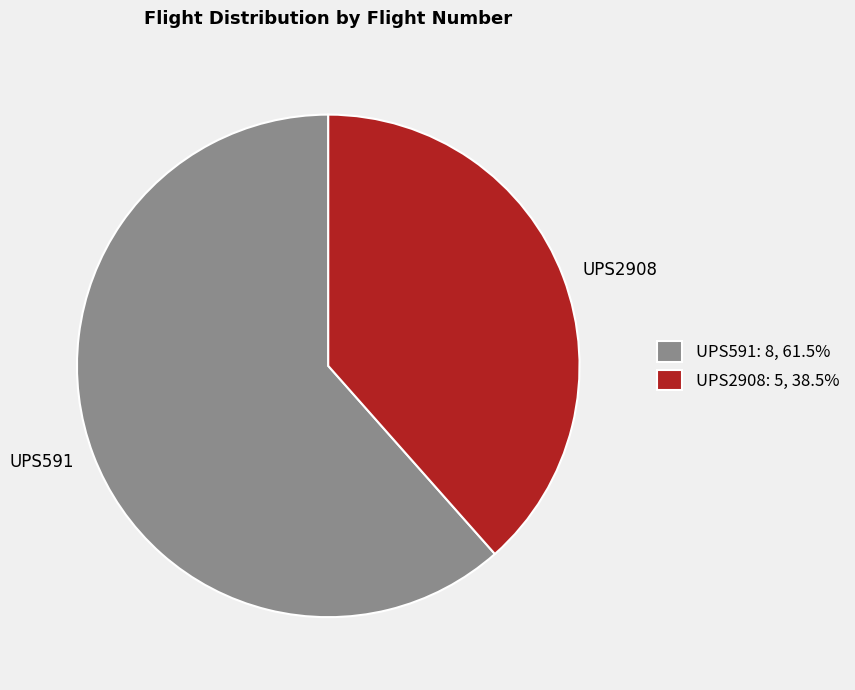

Is the sum of UPS591 and UPS2908 greater than half?

Yes